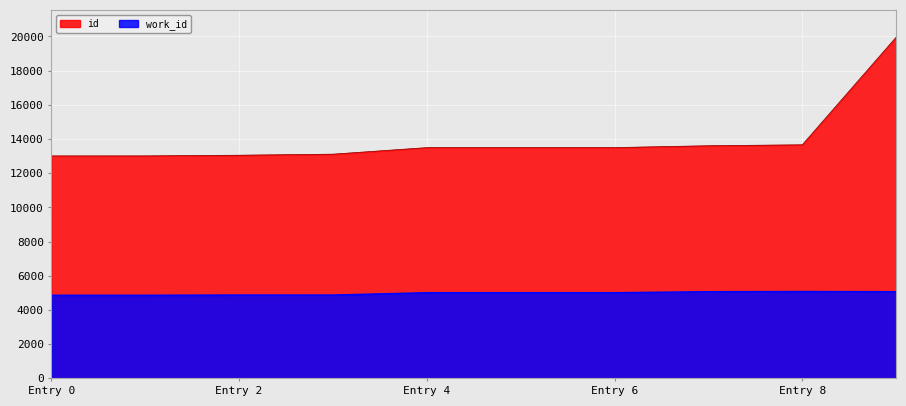

What is the sum of all id values?

139931